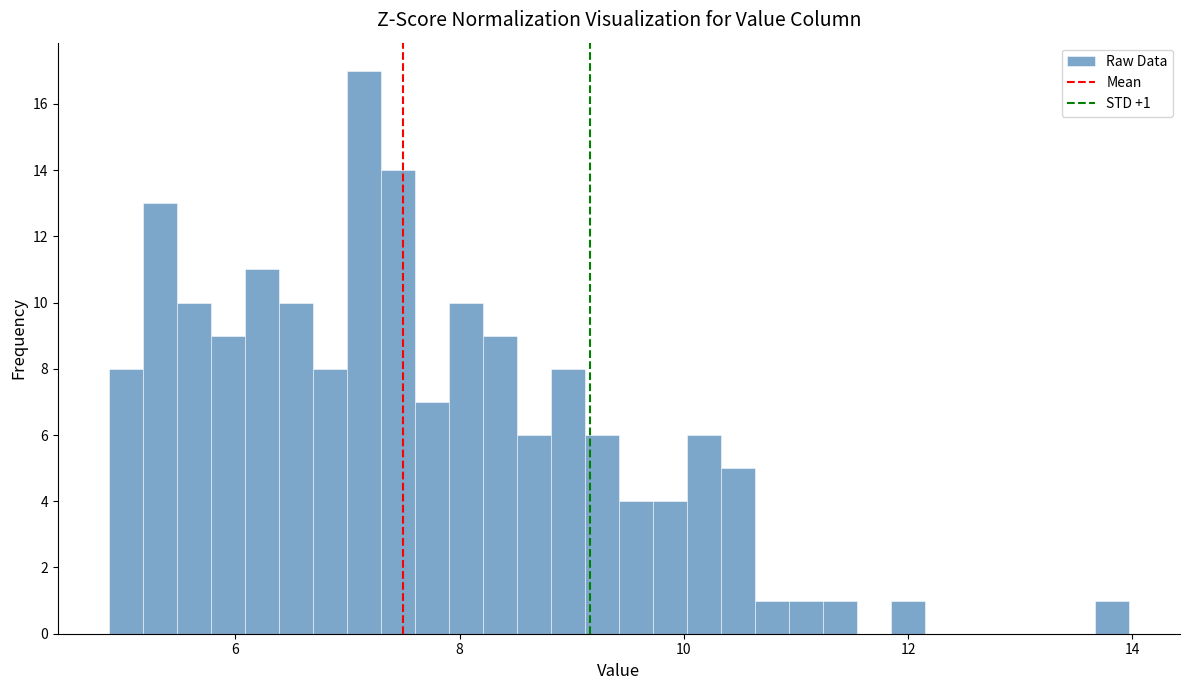

Read against the x-axis, roughly where is the centre of the tallest bar?

7.2